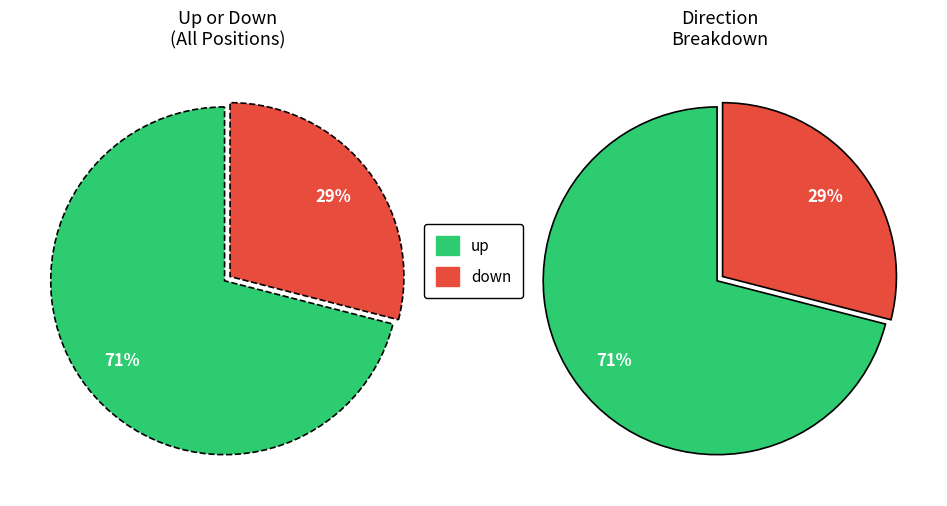

To the nearest percent, what is the difference between the largest and smallest slice percentages?

42%